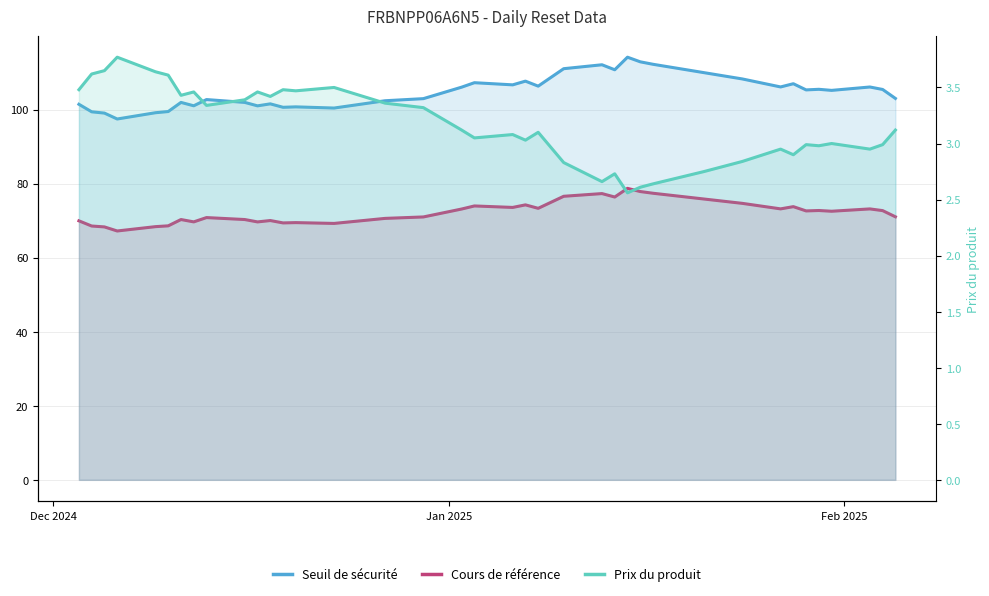

Does the chart have visible grid lines?

Yes